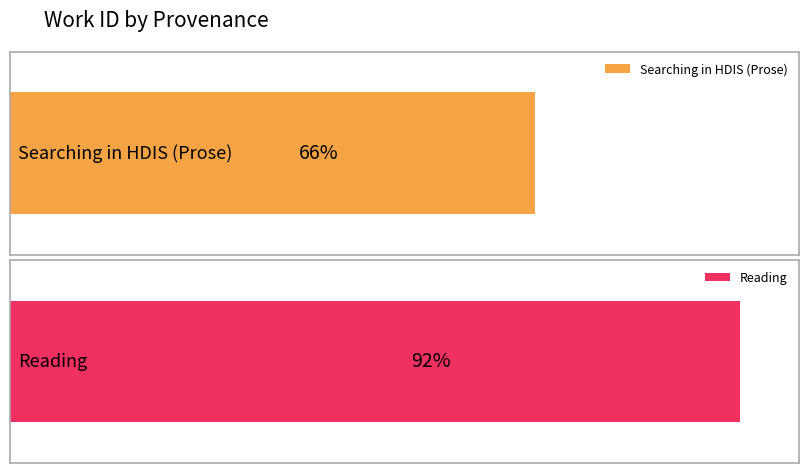

Approximately how many times larger is the value at Searching in HDIS (Prose) compared to Reading?

0.7